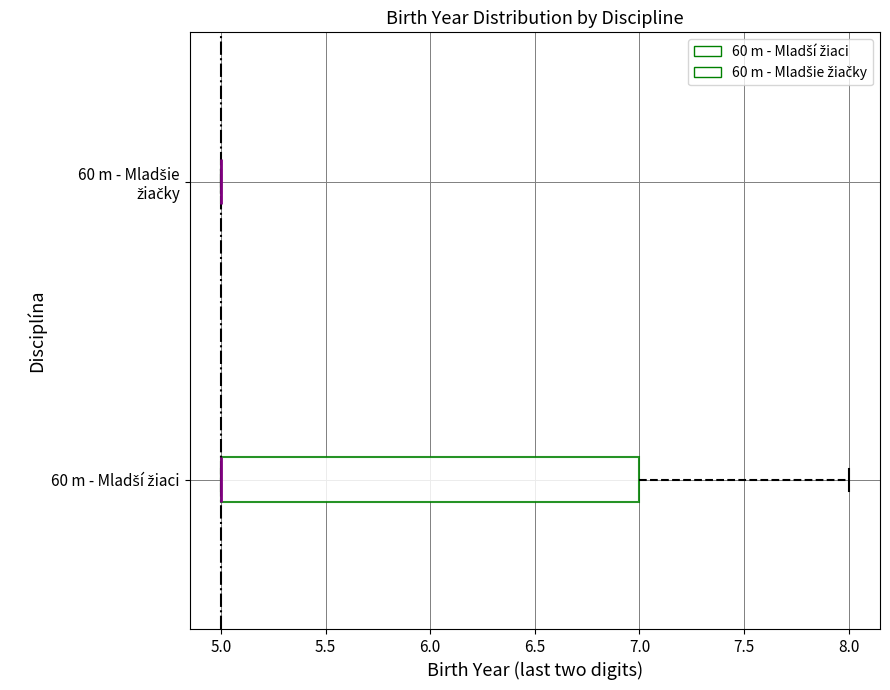

Which box is the widest, from its left edge to its right edge?

60 m - Mladší žiaci